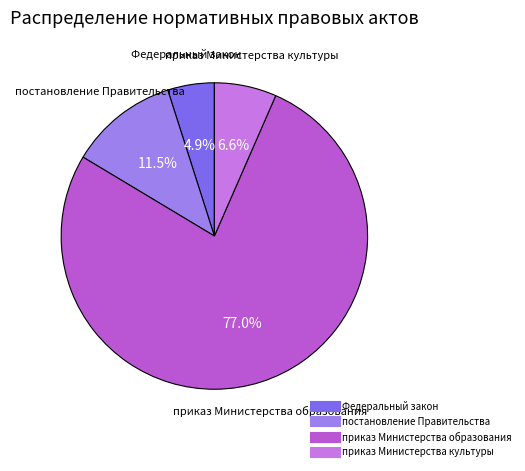

How many slices are in this pie chart?

4